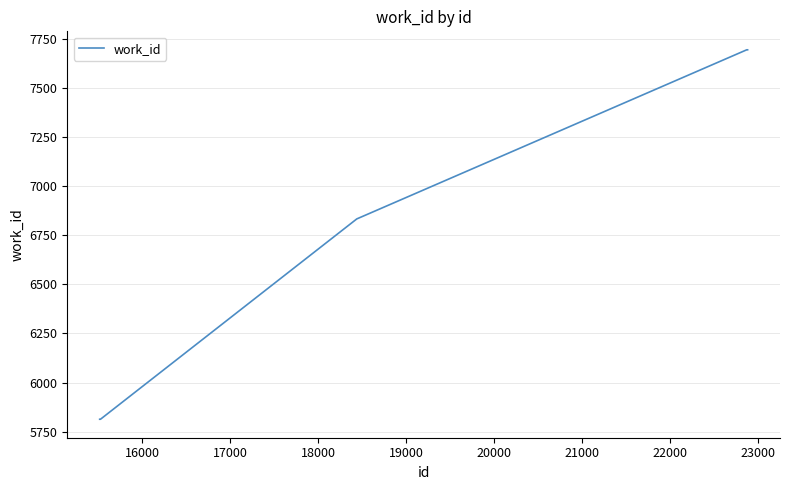

What is the greatest value displayed?

7694